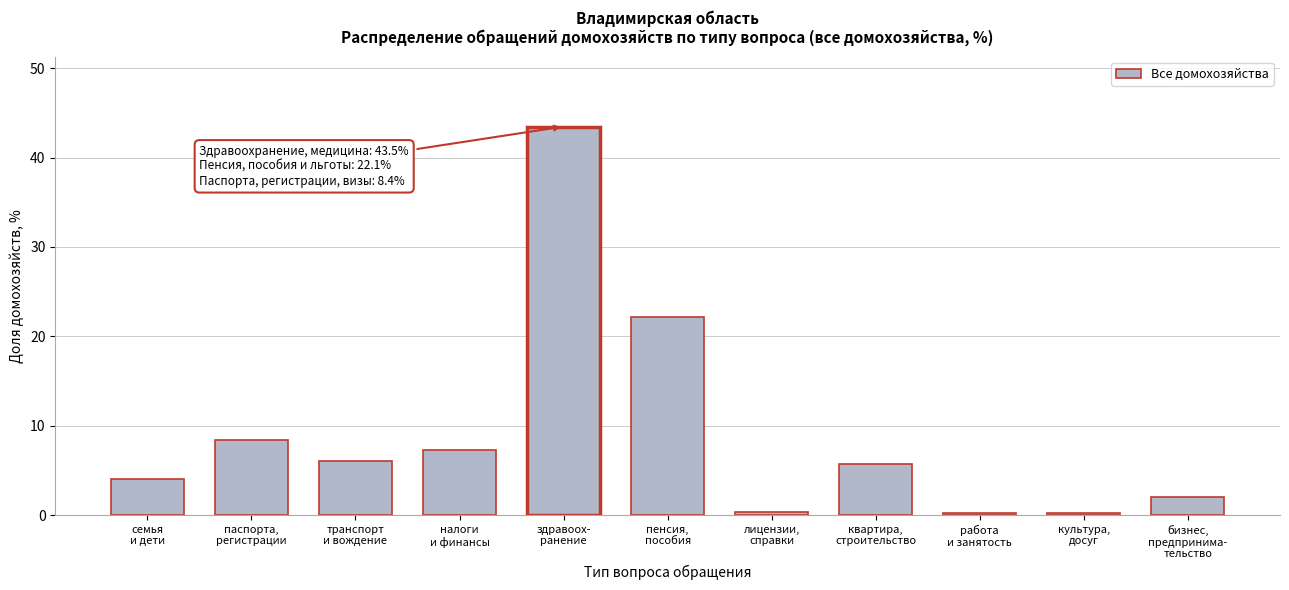

What is the maximum value shown in the chart?

43.5